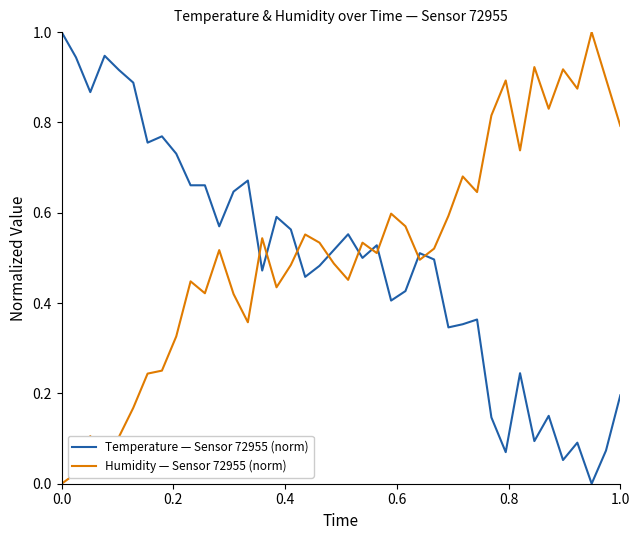

Which series ends up on top after the final intersection of Humidity — Sensor 72955 (norm) and Temperature — Sensor 72955 (norm)?

Humidity — Sensor 72955 (norm)